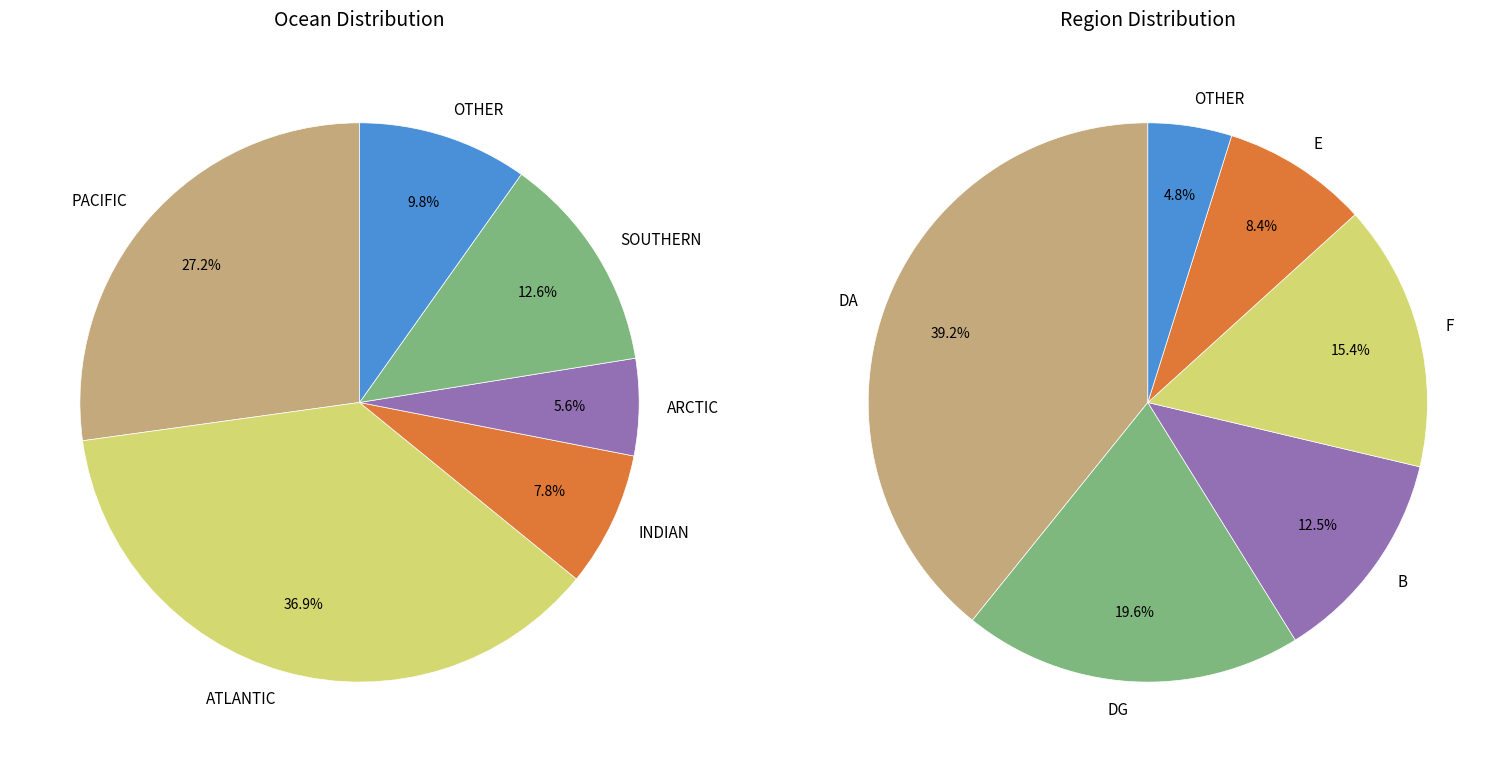

Does PACIFIC account for over 50% of the chart?

No